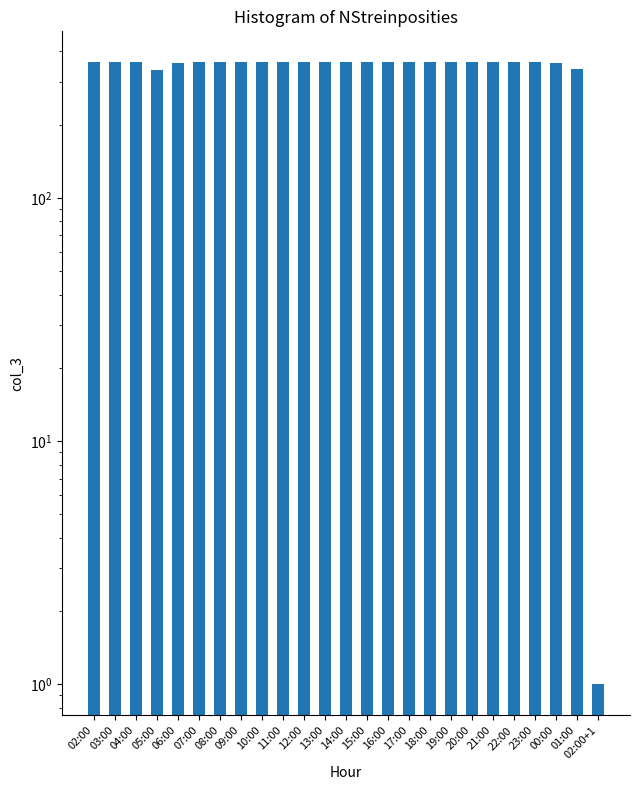

What is the ratio of the value at 03:00 to the value at 23:00?

1.0